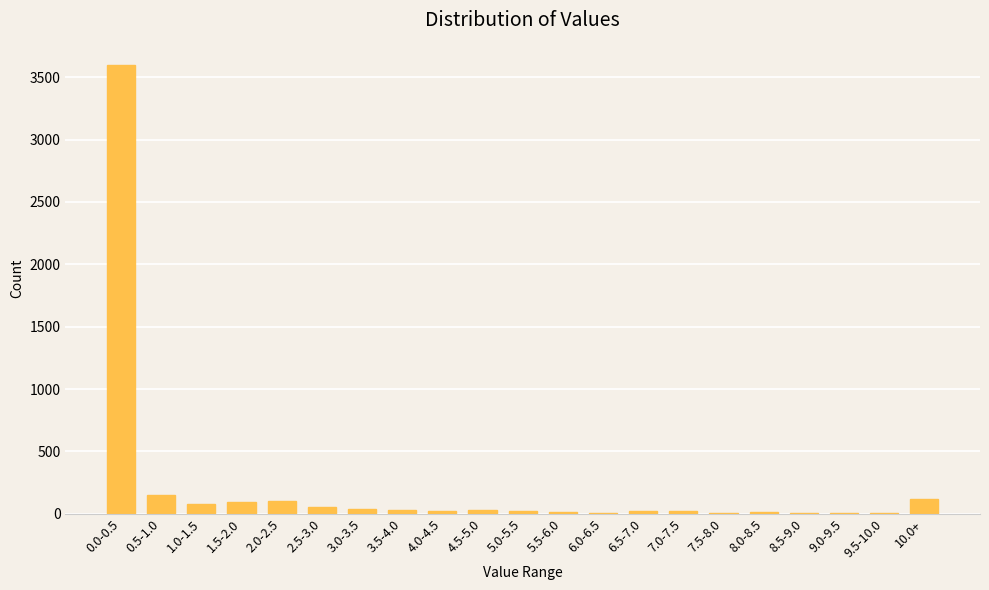

What is the sum of all values?

4464